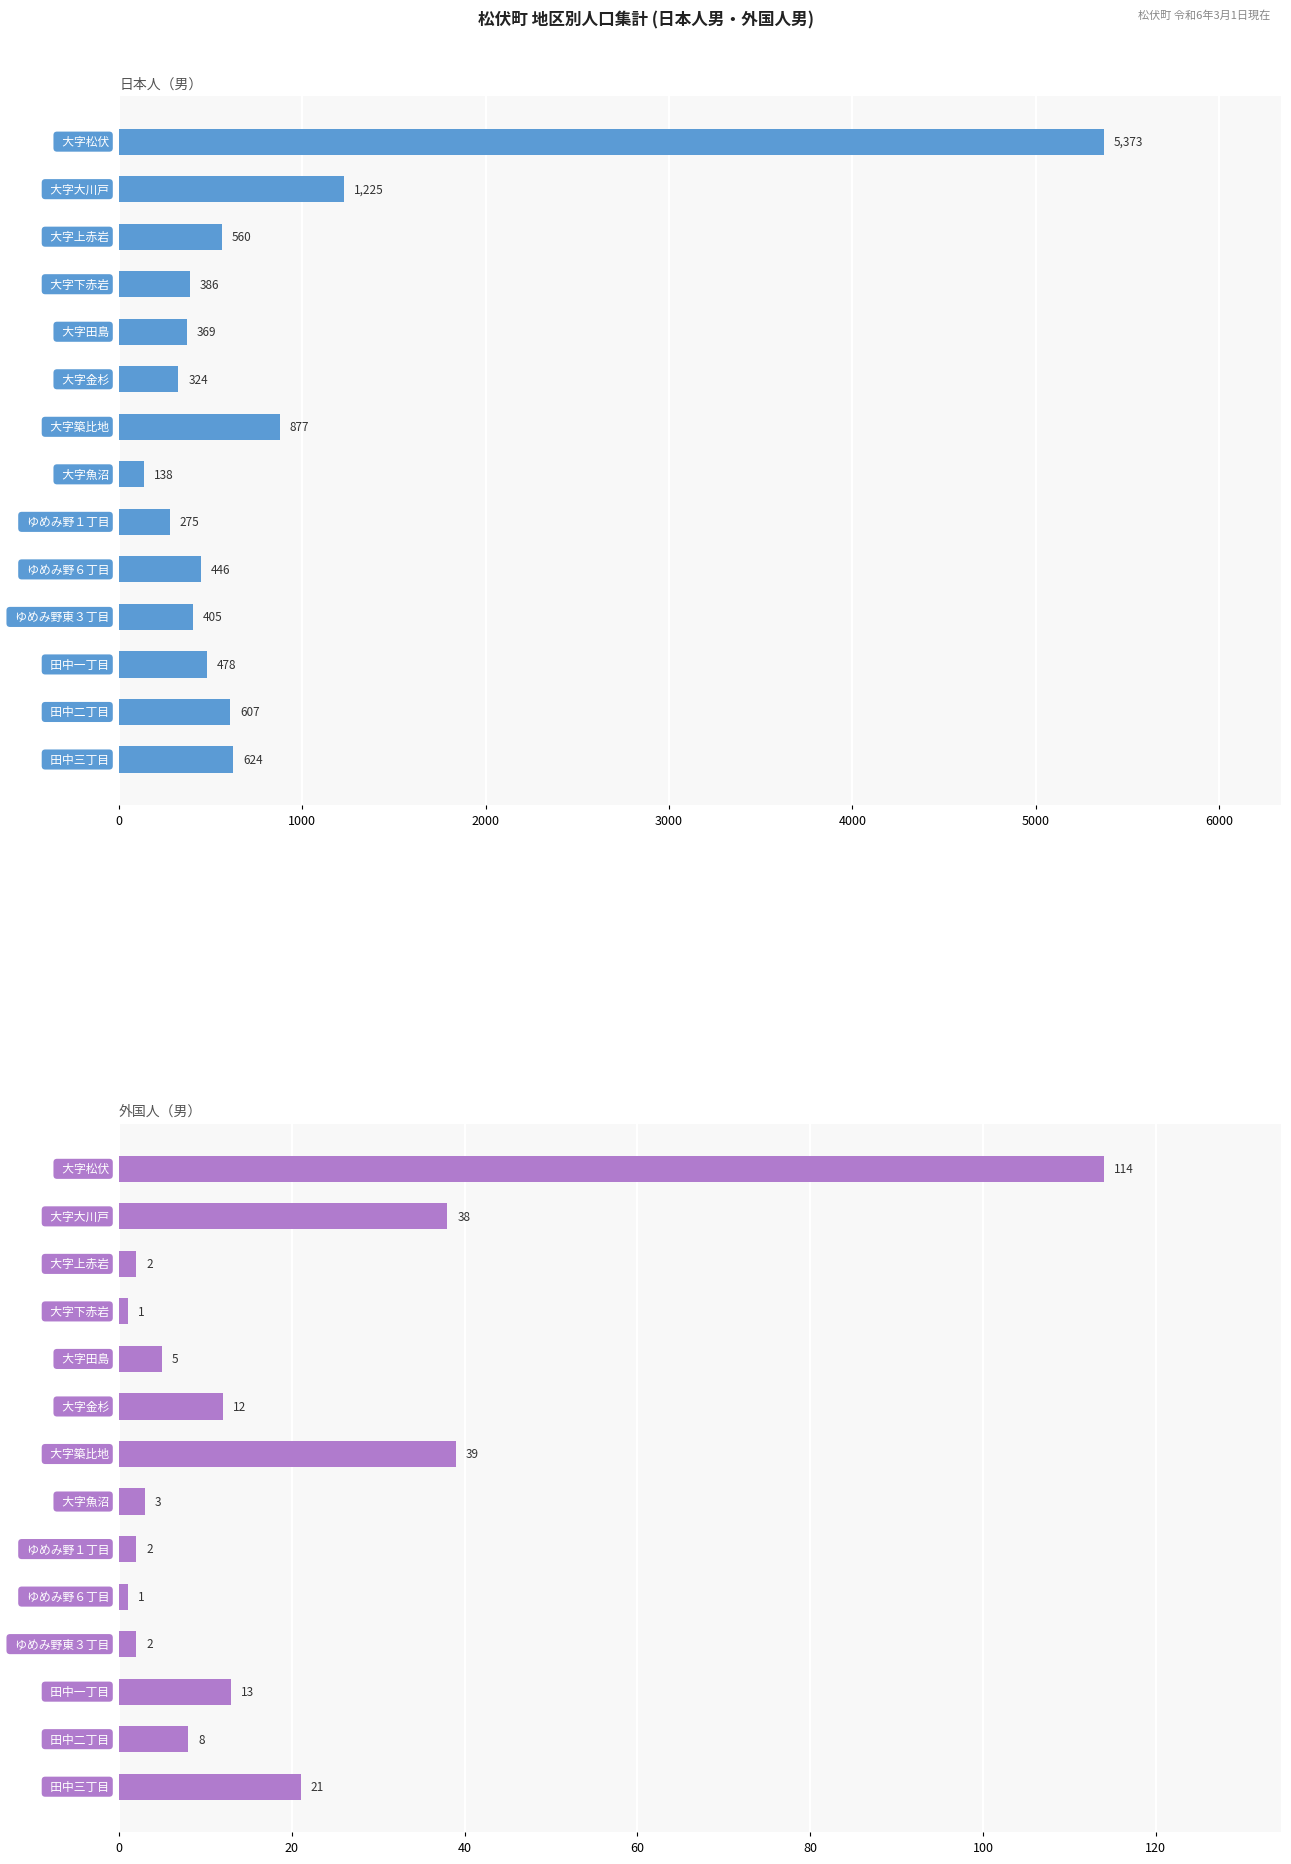

How many values in the 外国人（男） series are below 8?

7